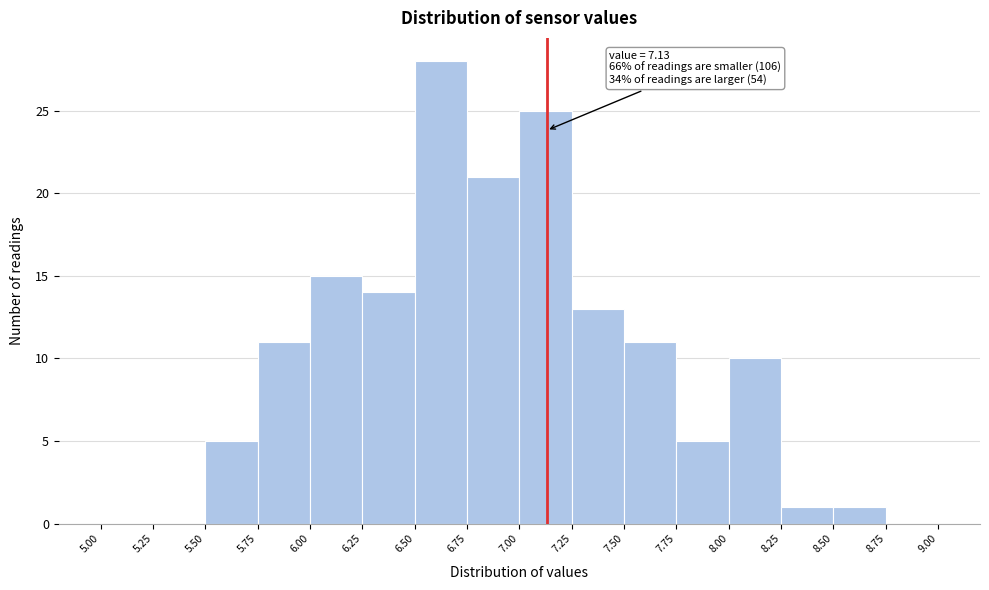

Which range on the x-axis has the tallest bar?

6.50 to 6.75